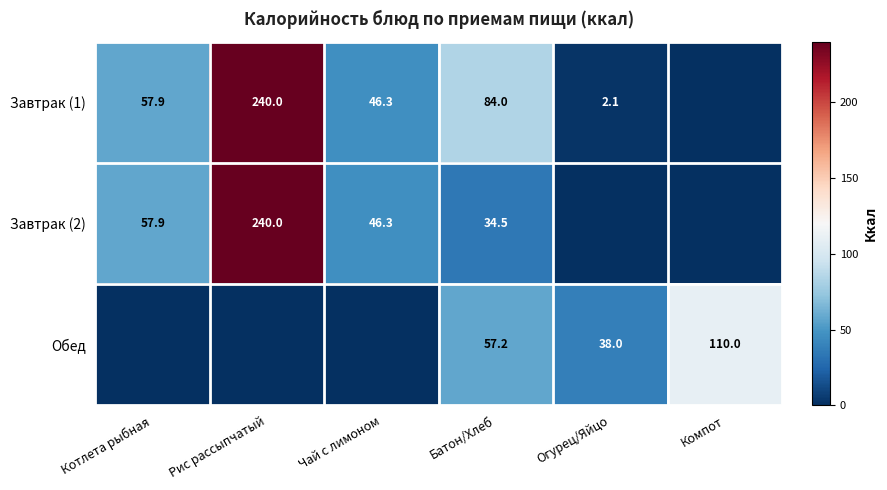

Which has a higher value, Огурец/Яйцо or Рис рассыпчатый?

Рис рассыпчатый